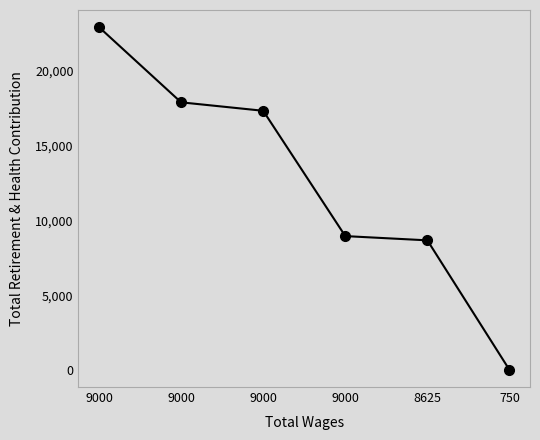

What is the difference between the values at 9000 and 9000?

5032